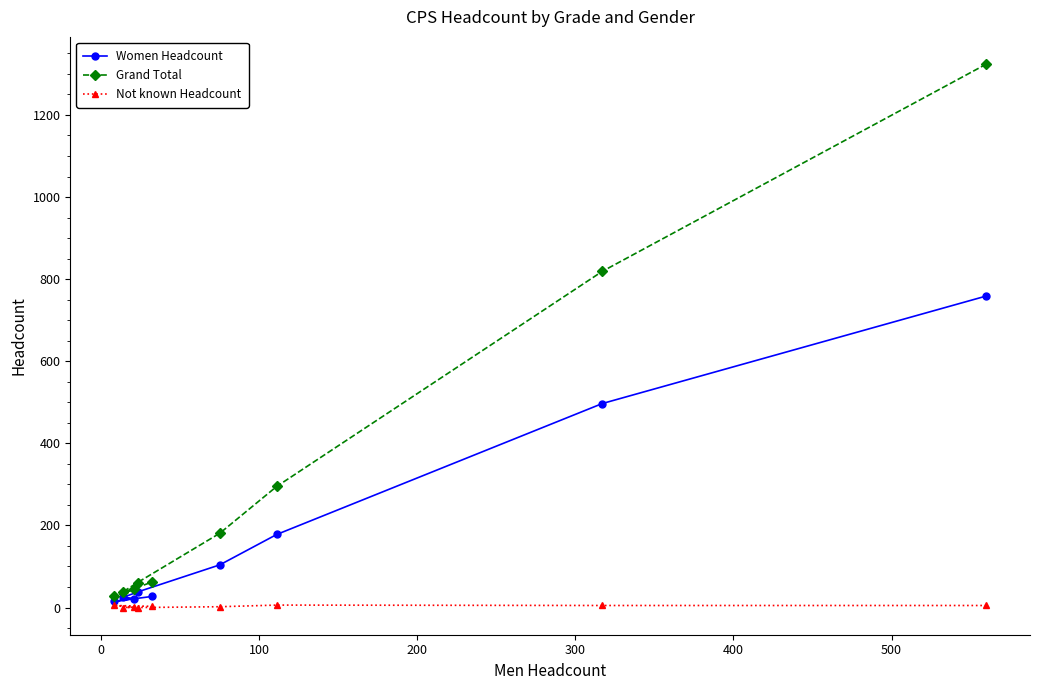

What is the value of the Women Headcount point at the 8th from the left?

497